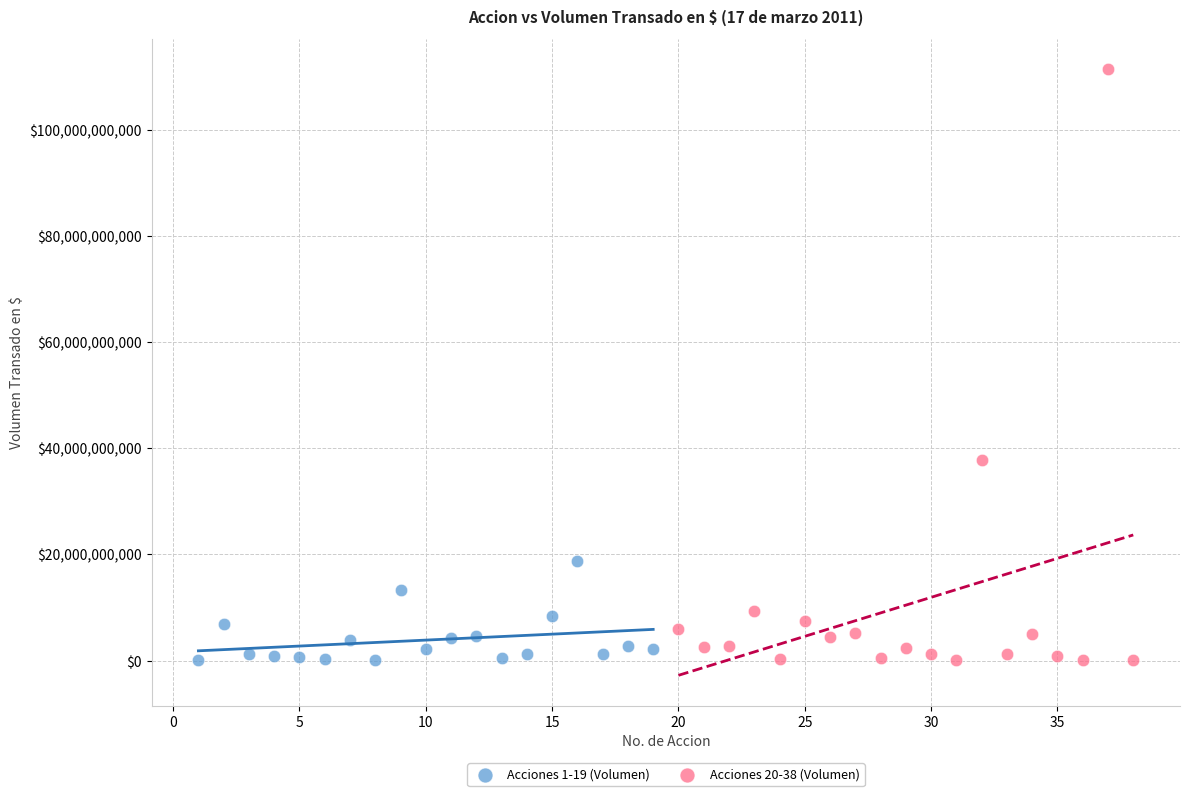

Which series contains the highest Y value?

Acciones 20-38 (Volumen)